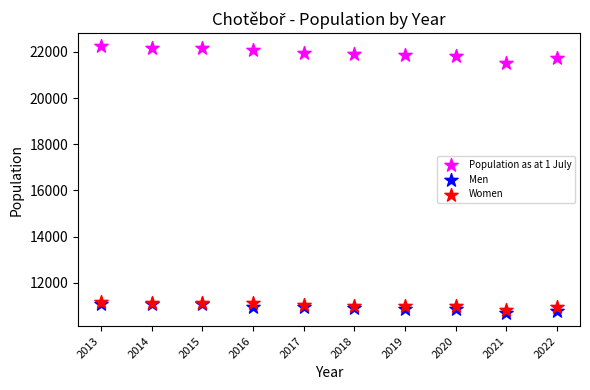

Across all series, what Y value is closest to 16467?

21510